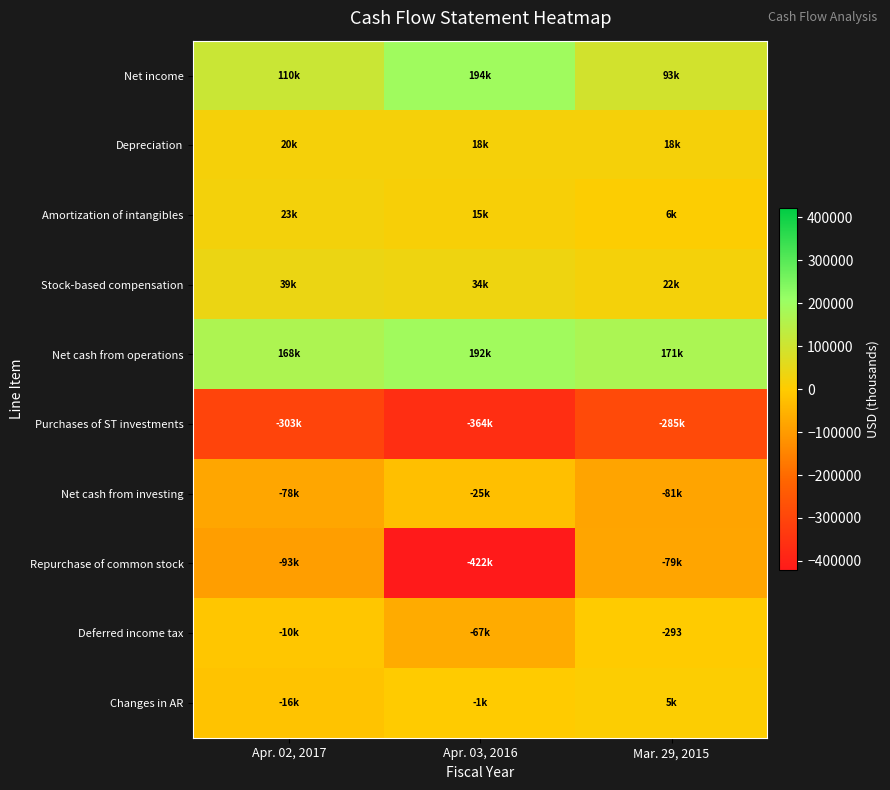

The value of Repurchase of common stock at Apr. 03, 2016 is -585916. True or false?

False